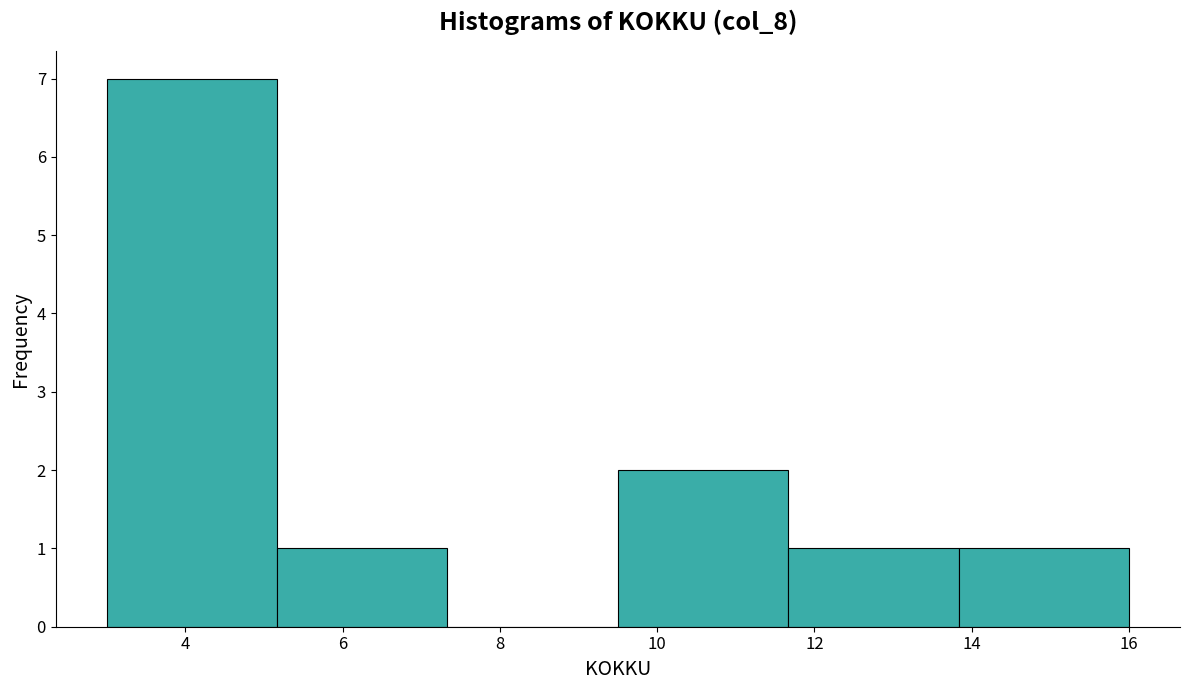

Which range on the x-axis has the tallest bar?

3.0 to 5.2